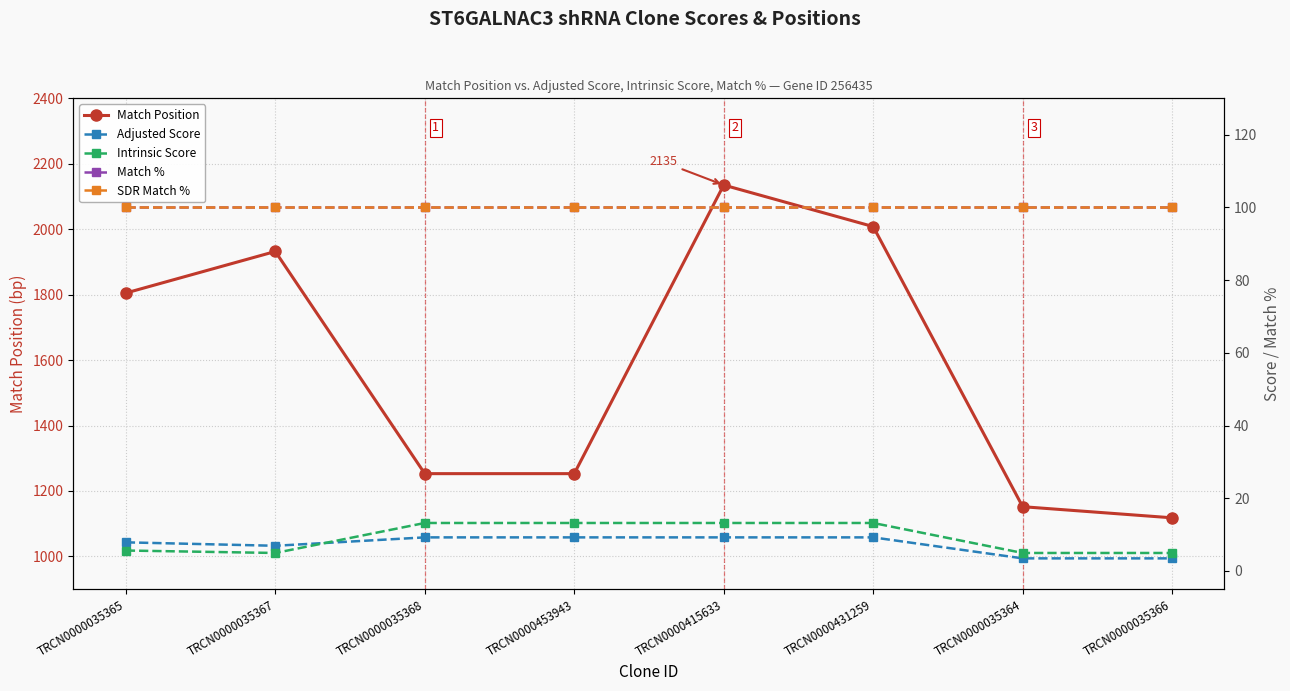

True or false: Intrinsic Score has more than 1 points higher than both neighbors.

False